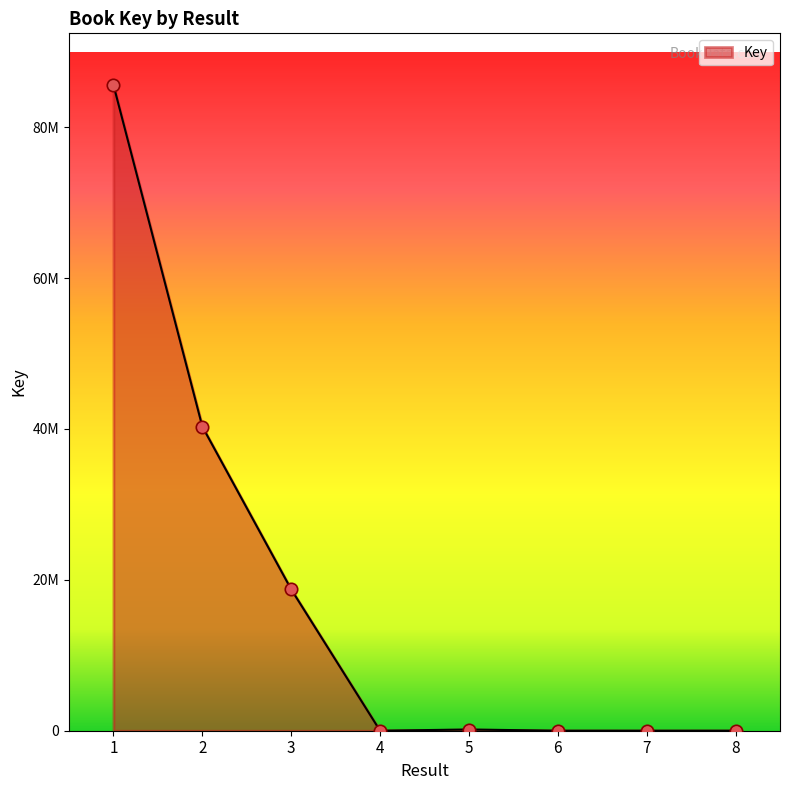

What is the change in value from 1 to 3?

-66863567